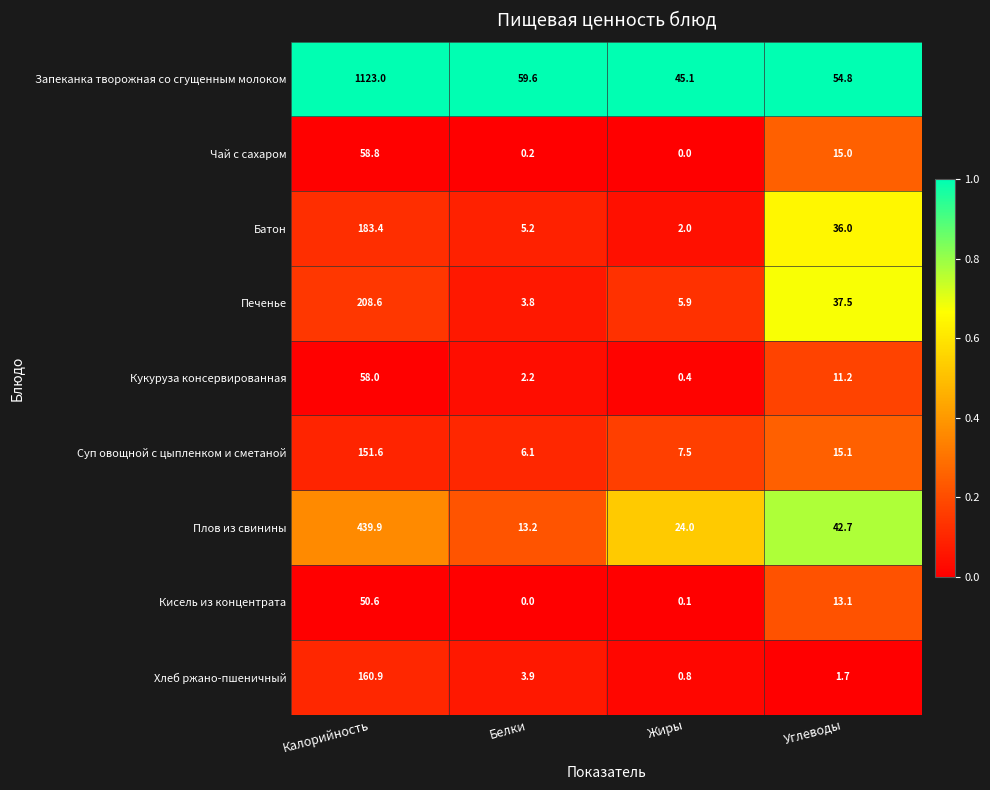

Which series changed the most between Калорийность and Жиры?

Запеканка творожная со сгущенным молоком